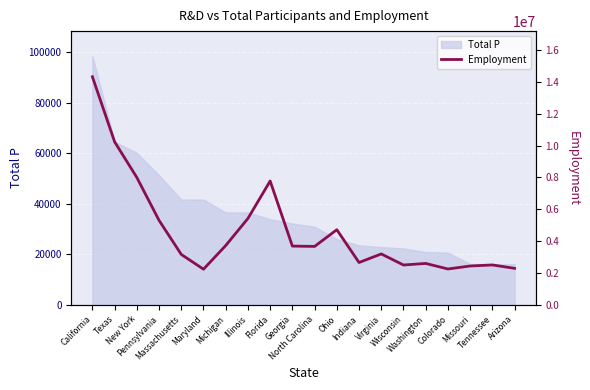

Is it true that the value at Missouri is 1383283?

False